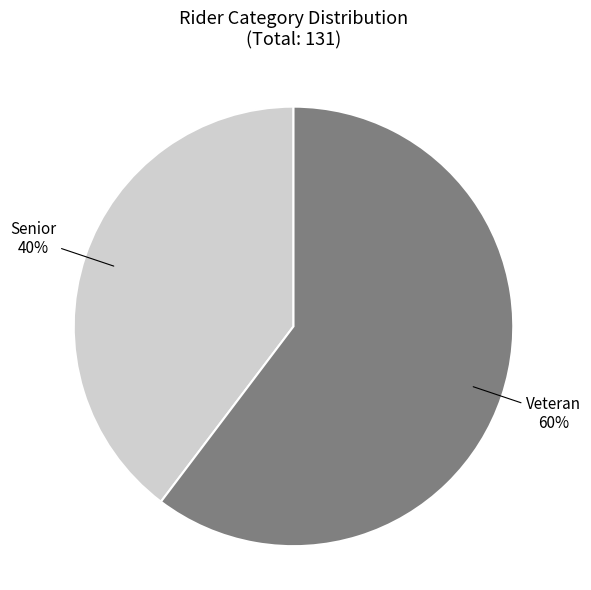

Does any single category account for the majority?

Yes